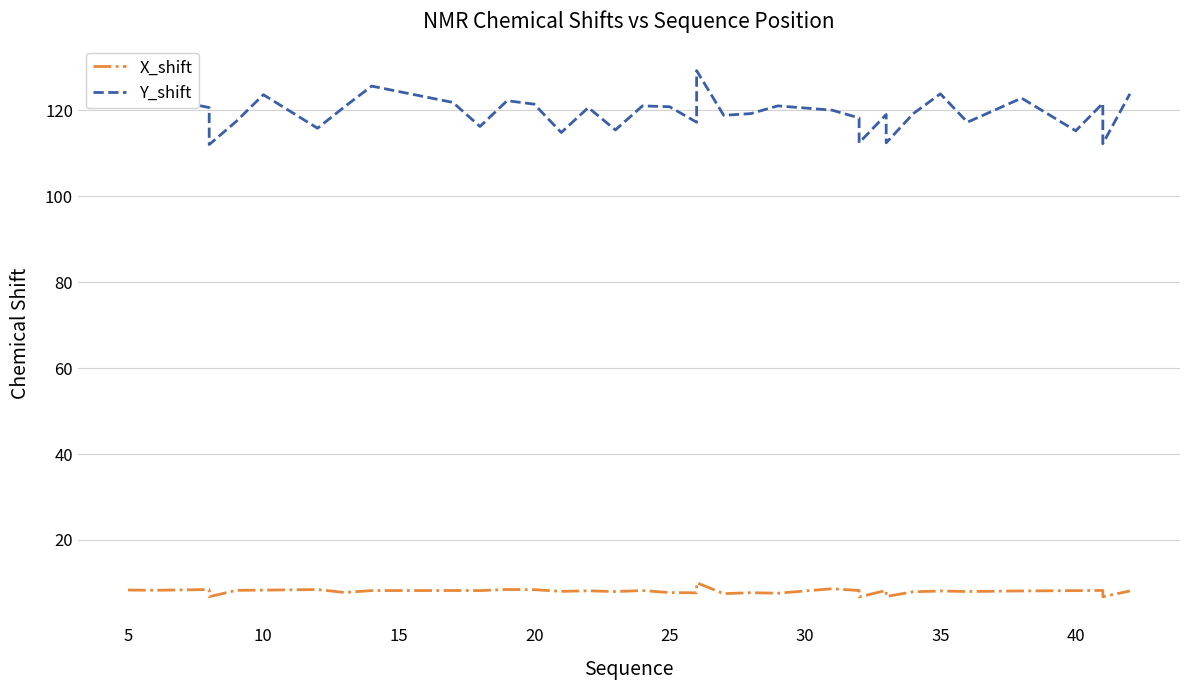

How many lines are shown in the chart?

2